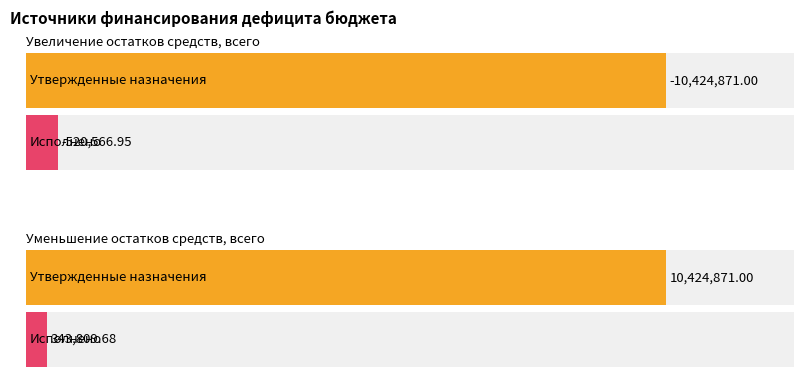

Which series has the widest spread of values?

Утвержденные бюджетные назначения